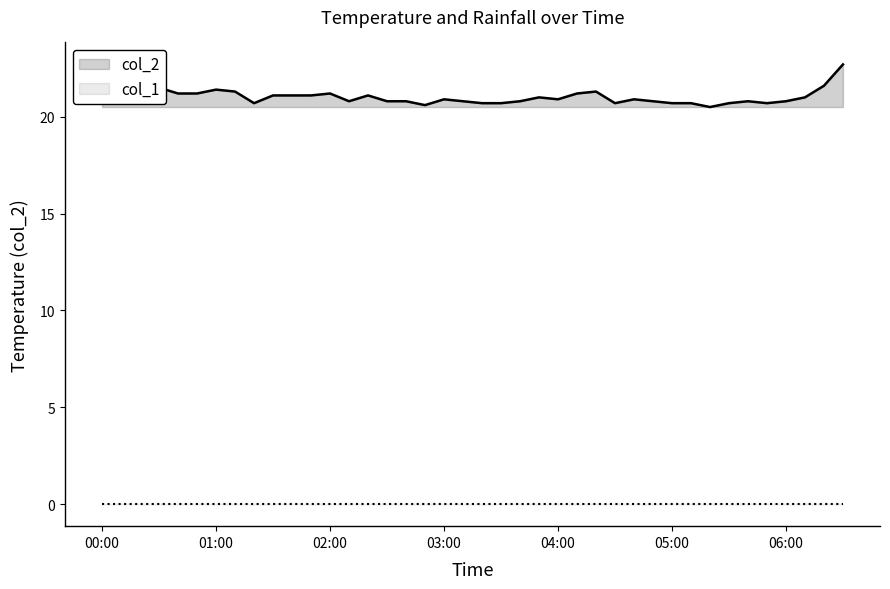

True or false: col_2 and col_1 cross at least once.

False